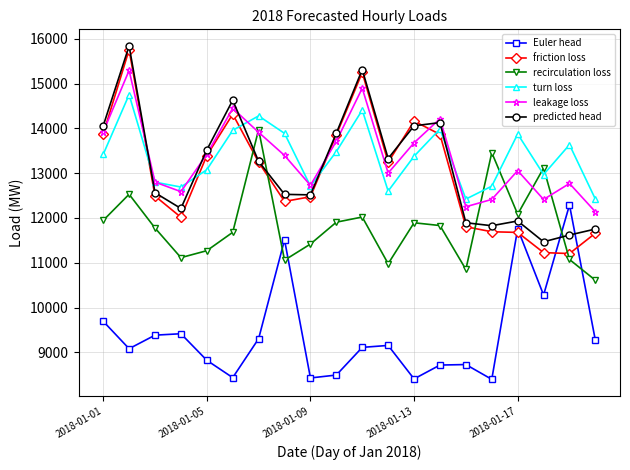

Which series has the widest spread of values?

friction loss